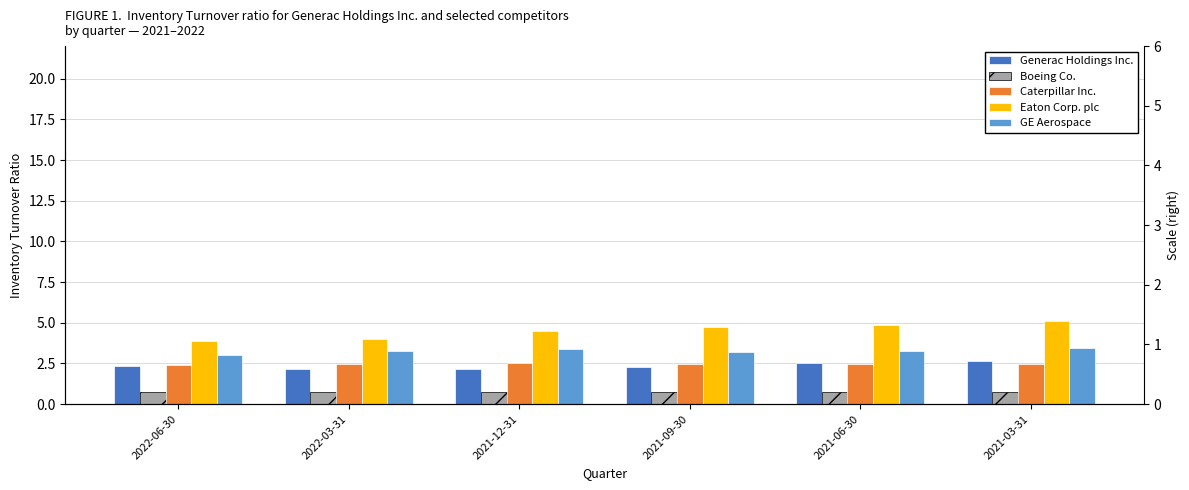

What is the label of the 6th bar from the right?

2022-06-30